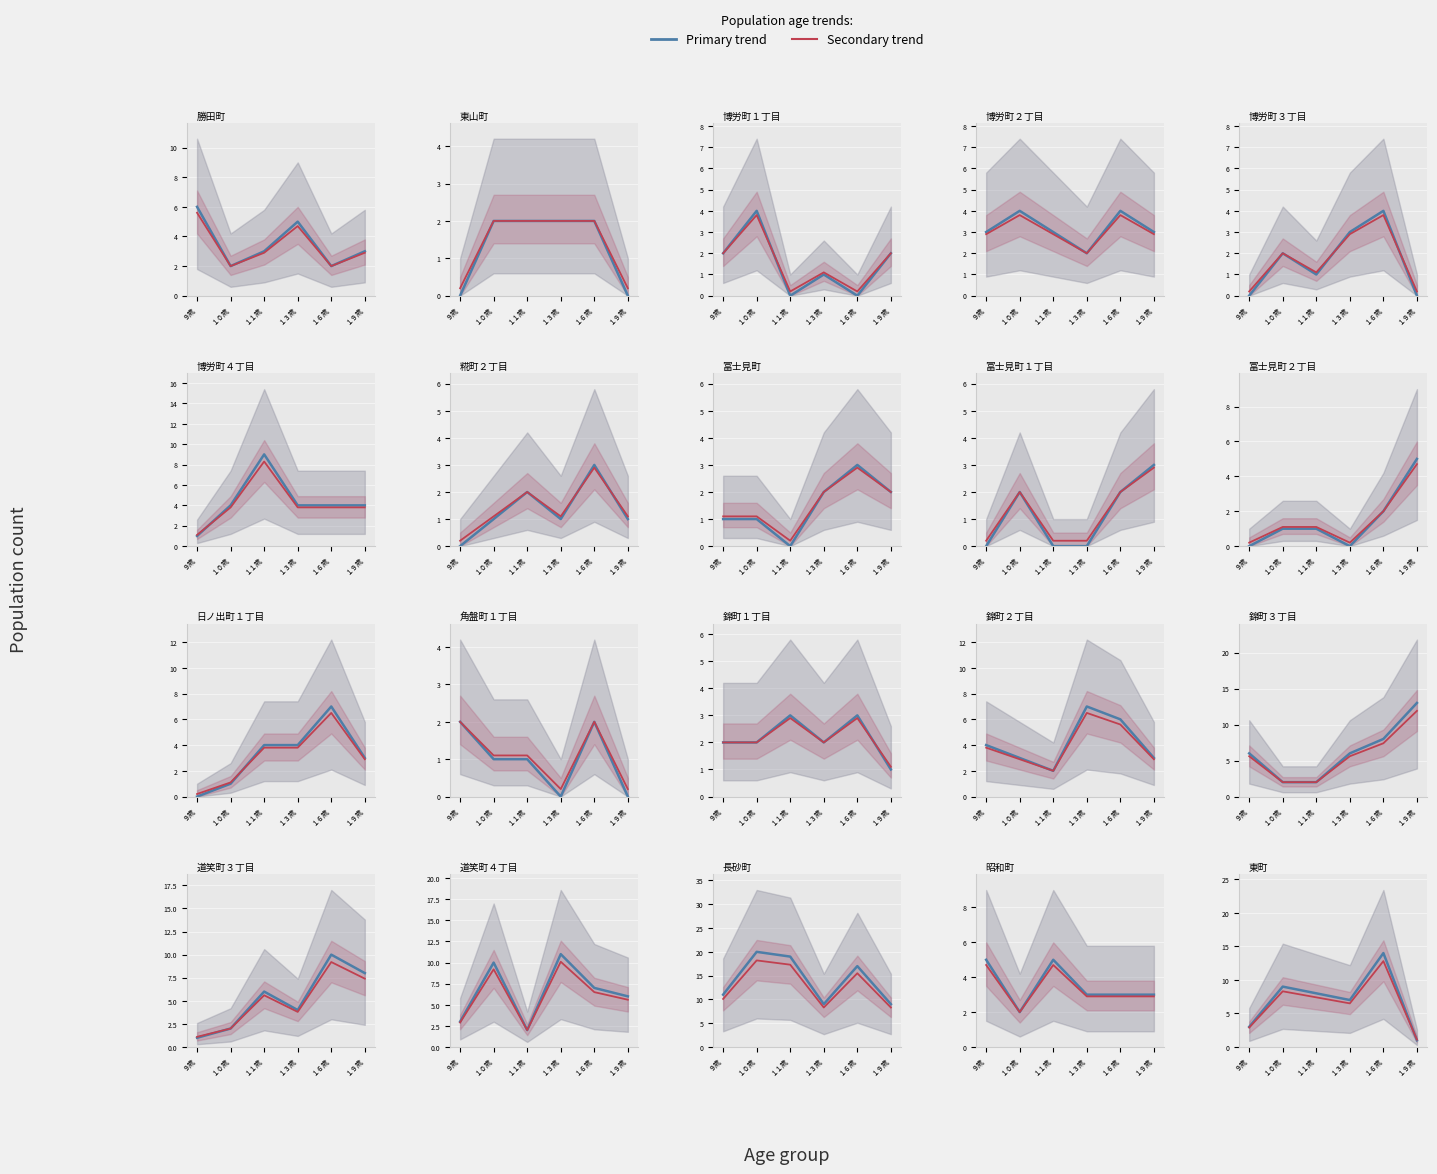

What are all the series names shown in the legend?

Primary trend, Secondary trend